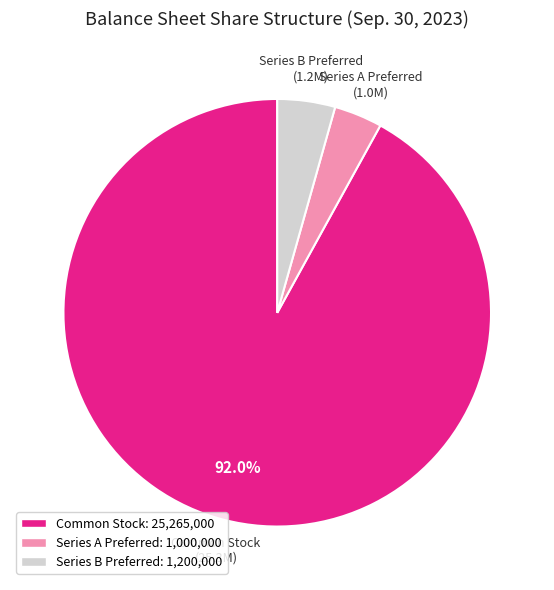

Between Series B Preferred and Series A Preferred, which is larger?

Series B Preferred